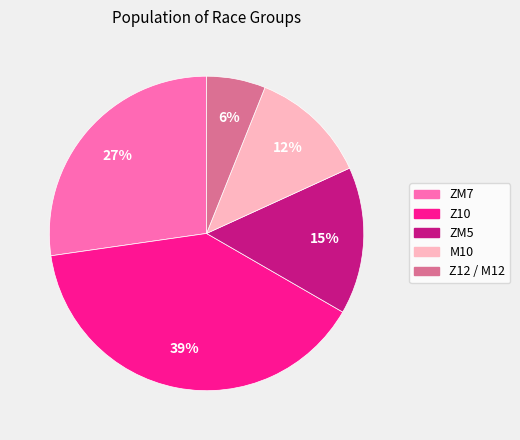

What is the largest slice in the pie chart?

Z10